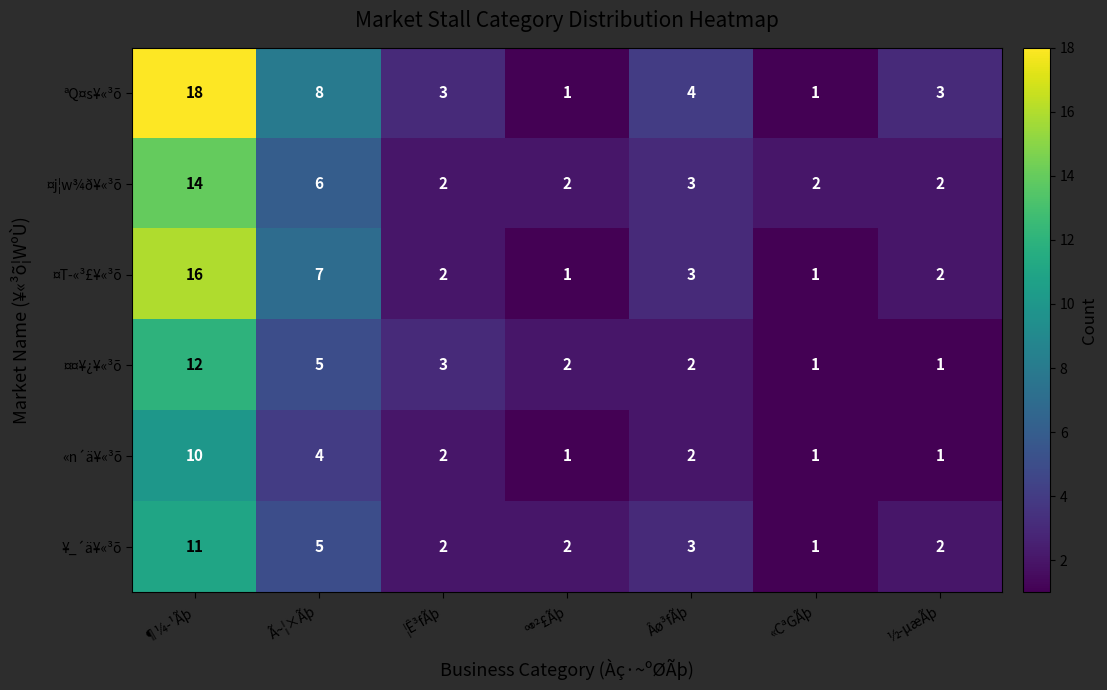

What is the greatest value displayed?

18